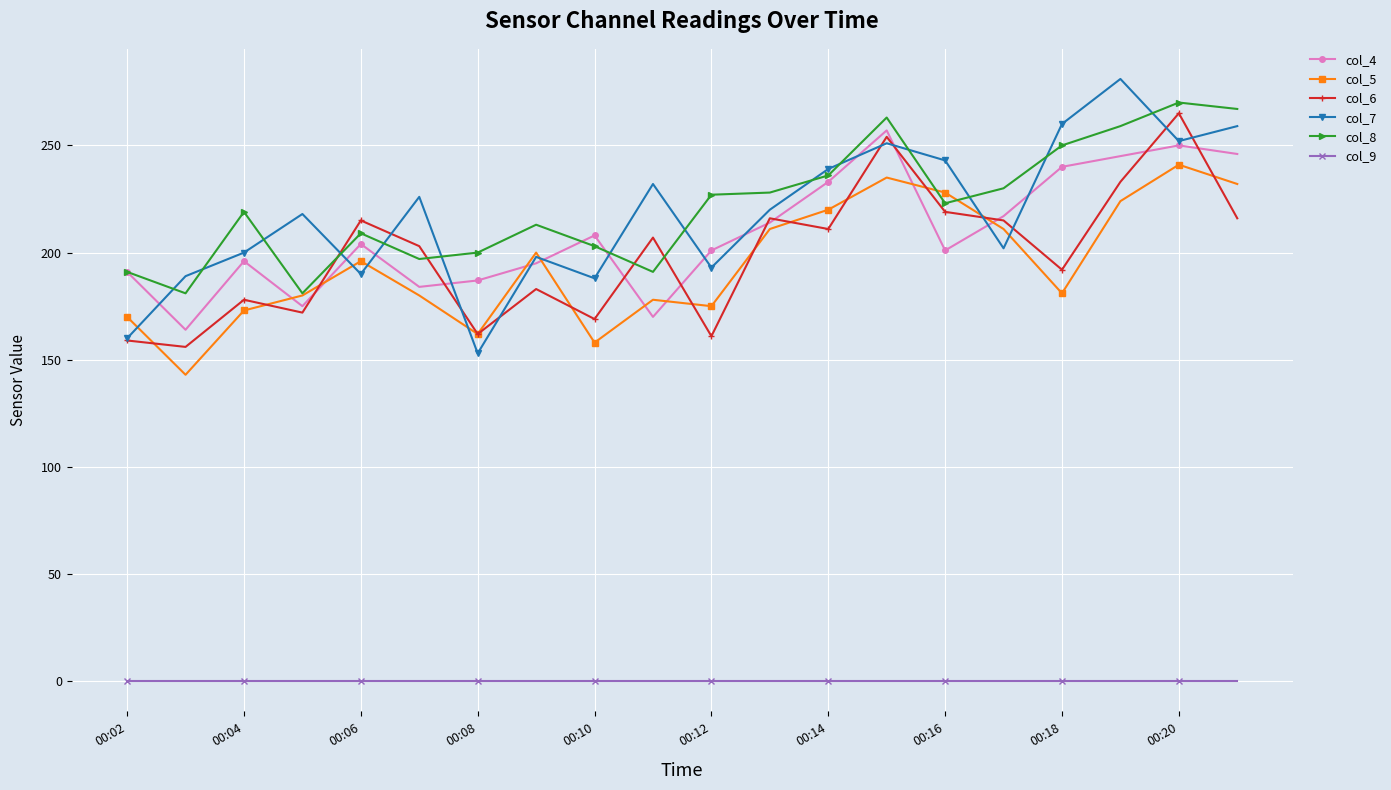

Count the number of categories in the chart.

20